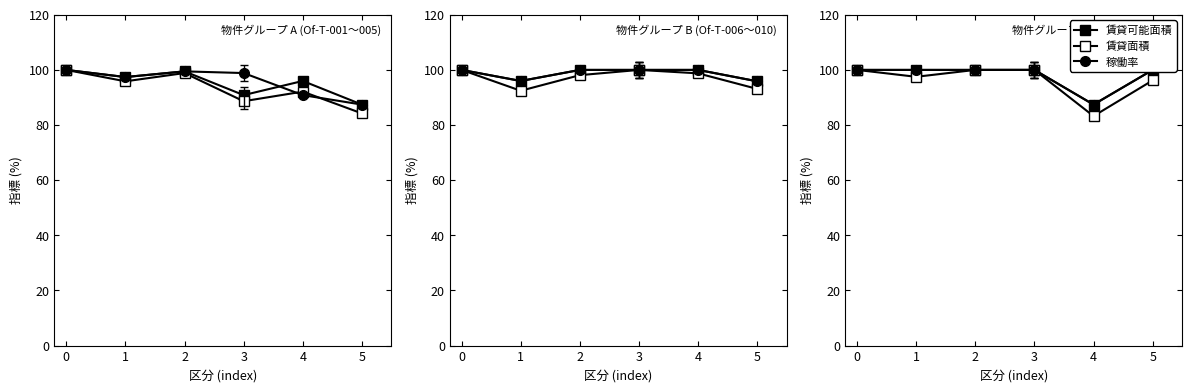

Which series has the widest spread of values?

賃貸面積